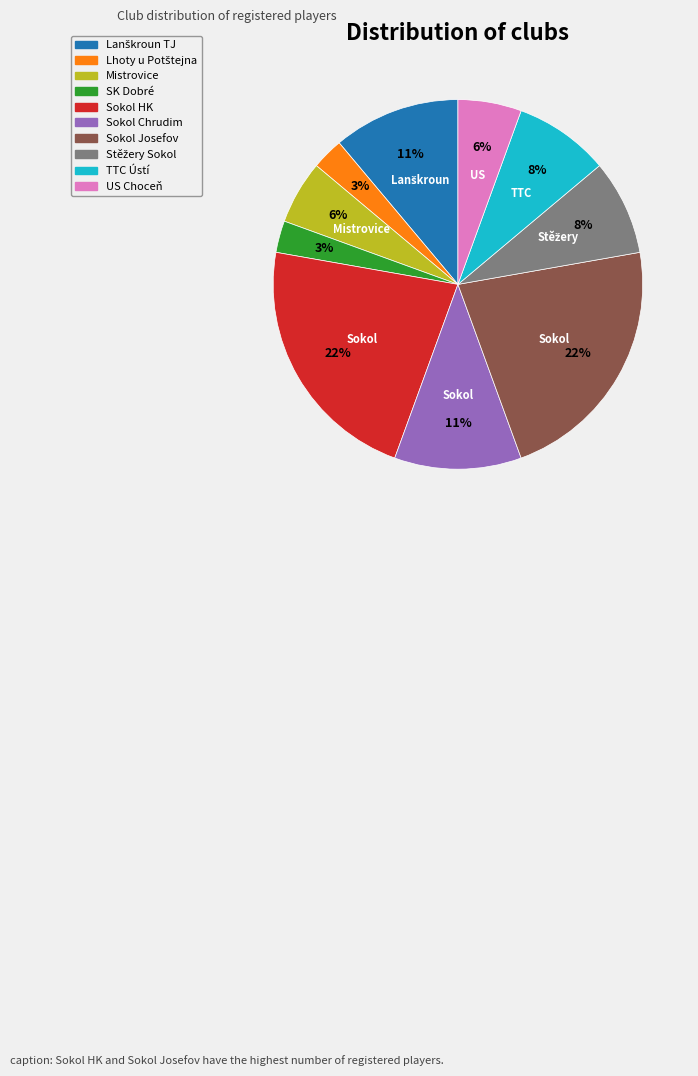

Do Sokol Chrudim and US Choceň together represent more than half of the pie?

No